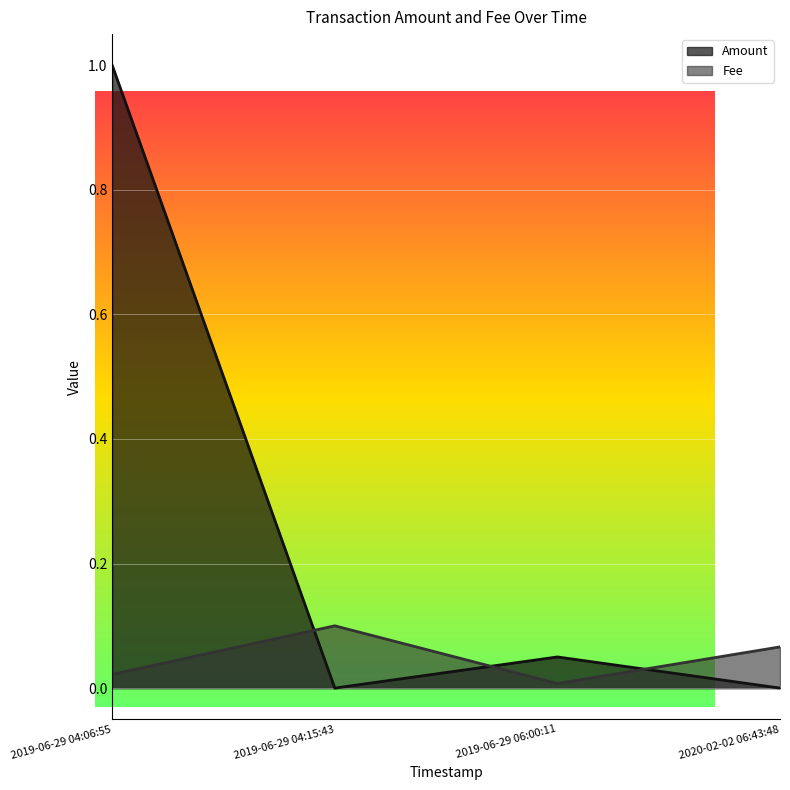

Where do Amount and Fee first cross each other?

2019-06-29 04:06:55 and 2019-06-29 04:15:43